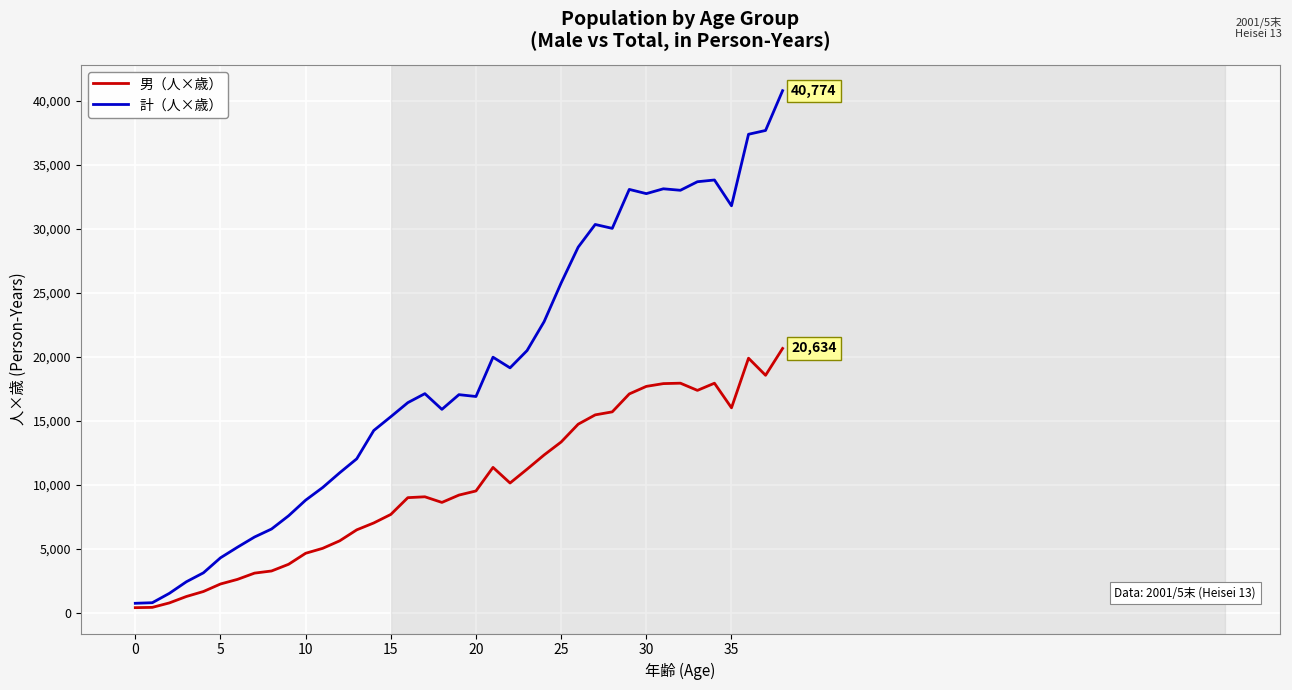

True or false: 男（人×歳） has more than 2 interior local peaks.

True